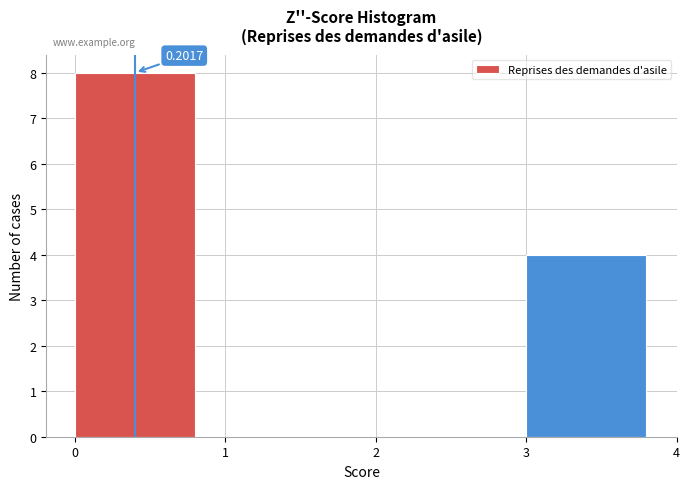

Which range on the x-axis has the tallest bar?

0 to 1